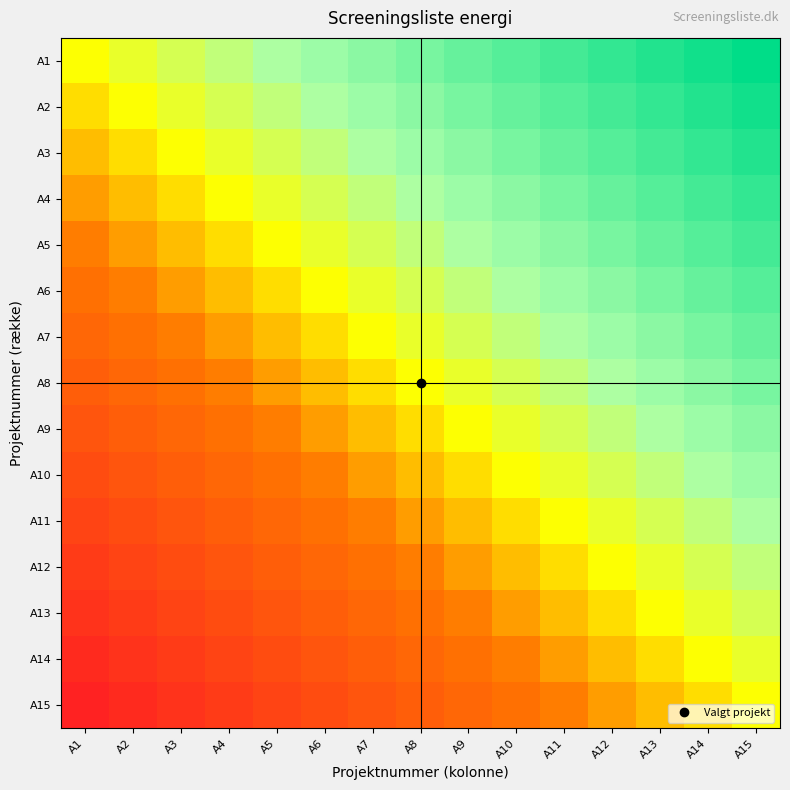

Which series has the largest total across all categories?

A1